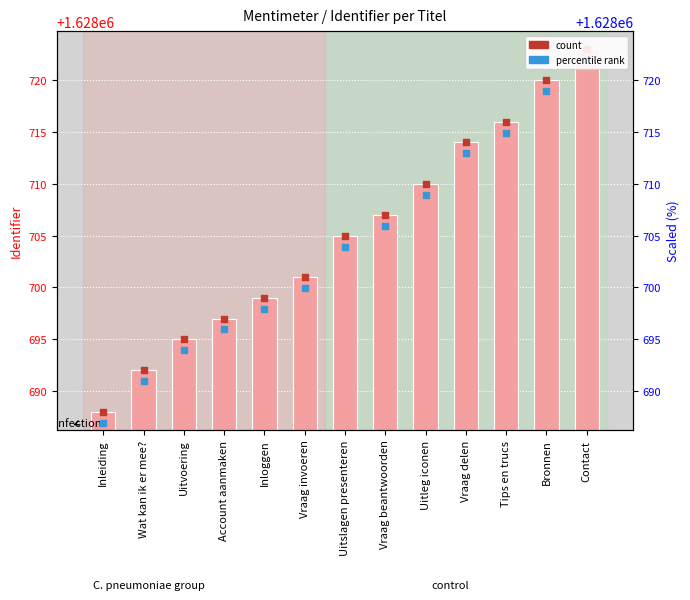

Which series has the largest total across all categories?

Identifier